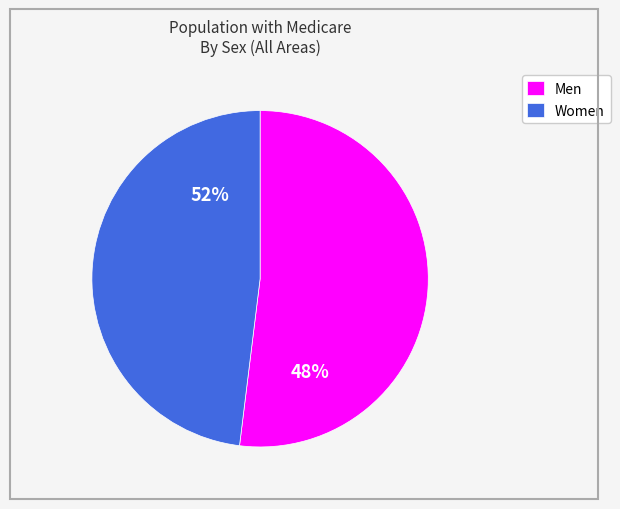

The Men slice represents 67% of the pie. True or false?

False